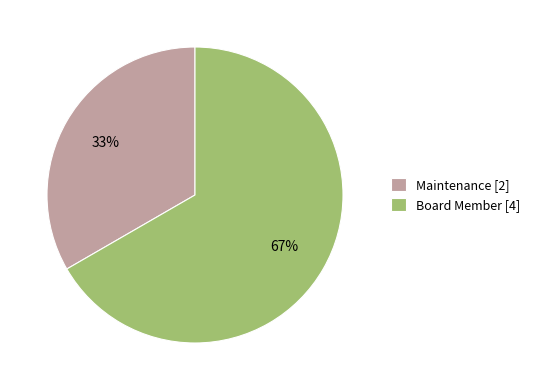

How many segments does this pie chart have?

2